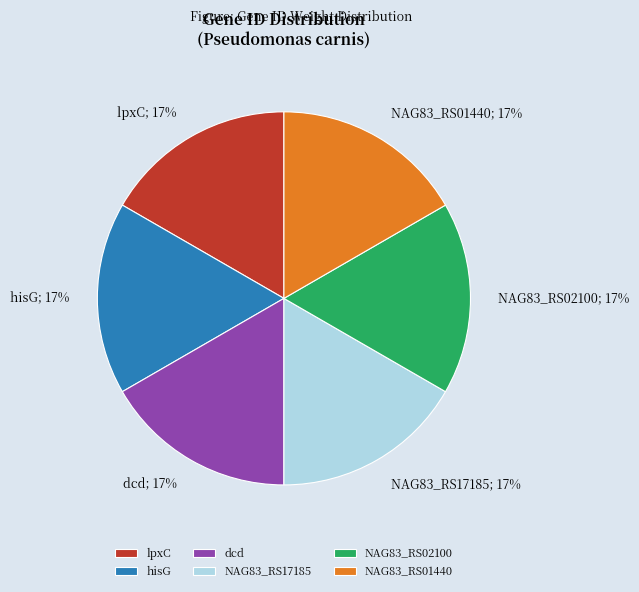

To the nearest percent, what portion does NAG83_RS17185 represent?

17%